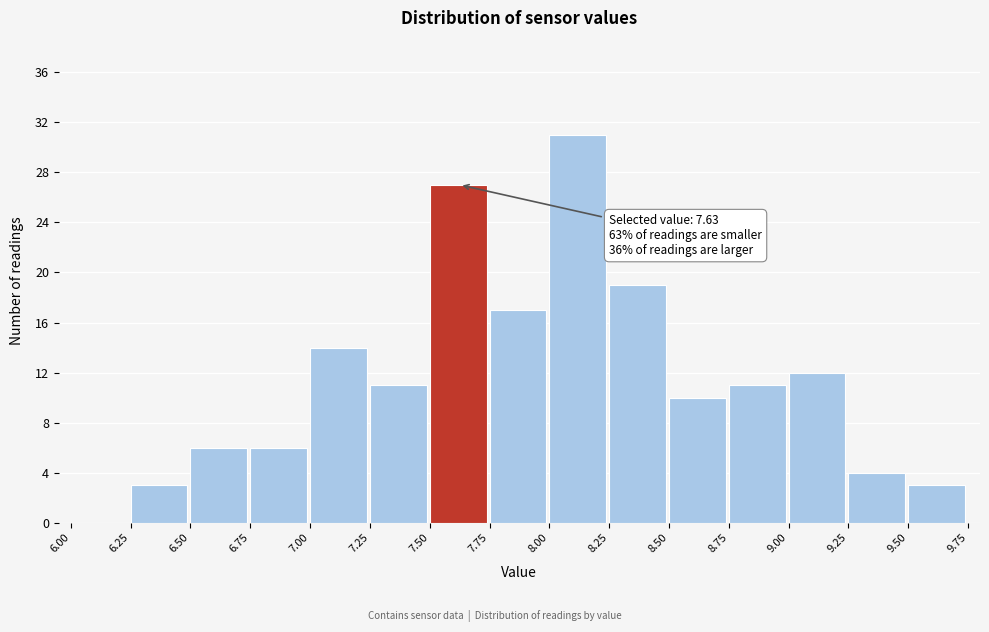

Over which range of the x-axis is the bar tallest?

8.00 to 8.25